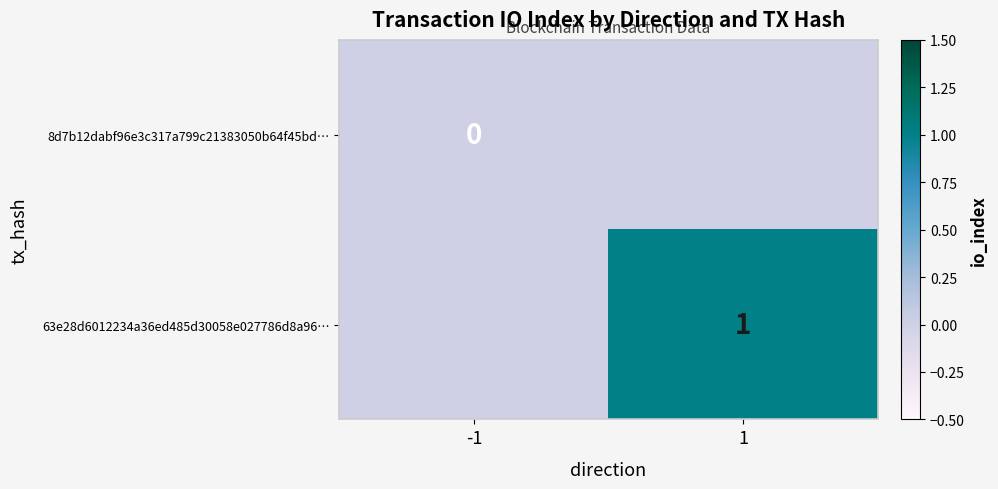

Count the number of categories in the chart.

2